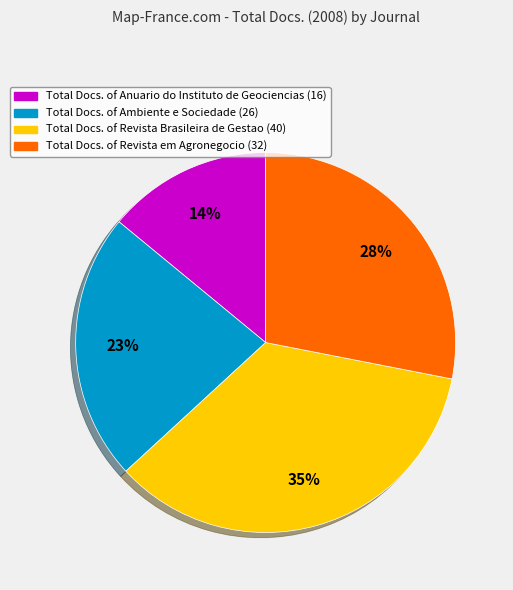

How many slices are in this pie chart?

4